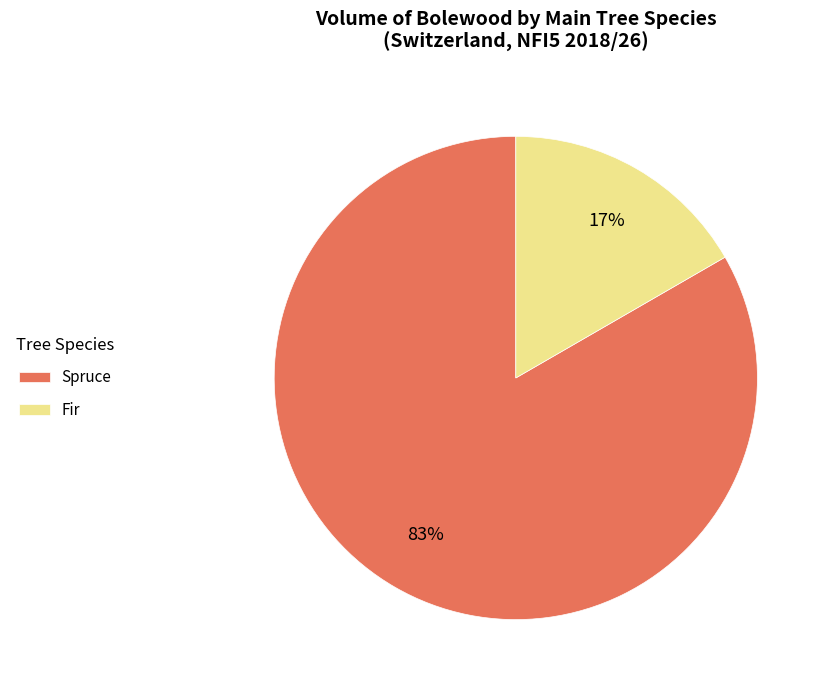

Which slice is the largest?

Spruce